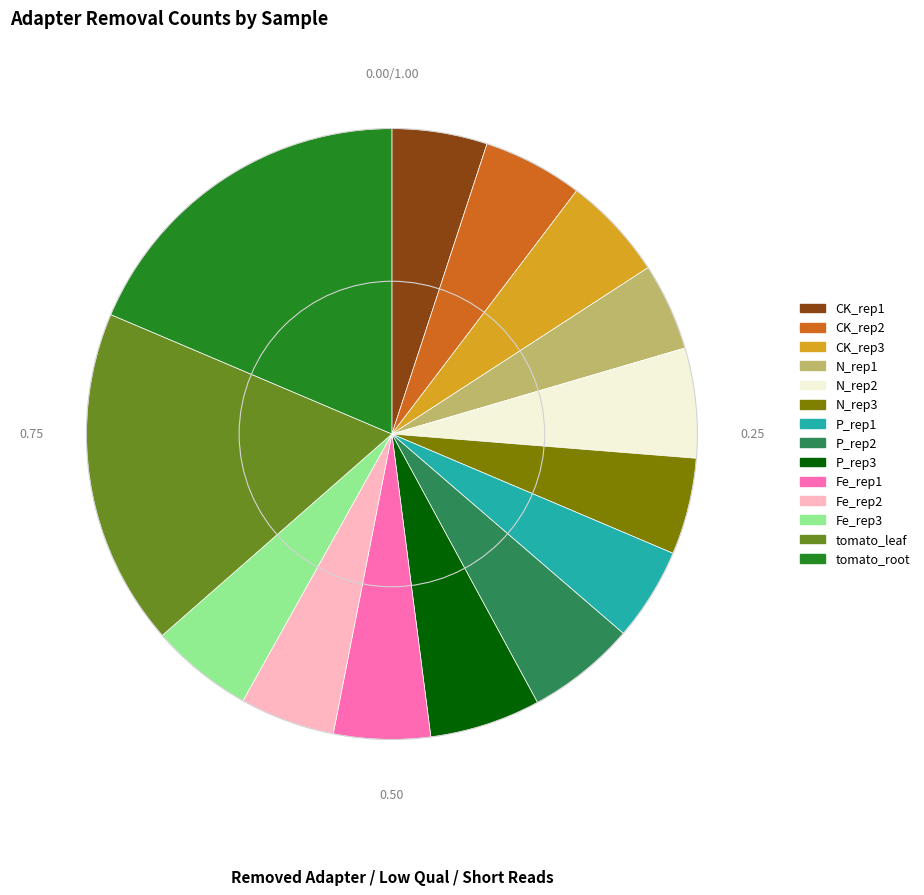

Do CK_rep2 and Fe_rep3 together represent more than half of the pie?

No